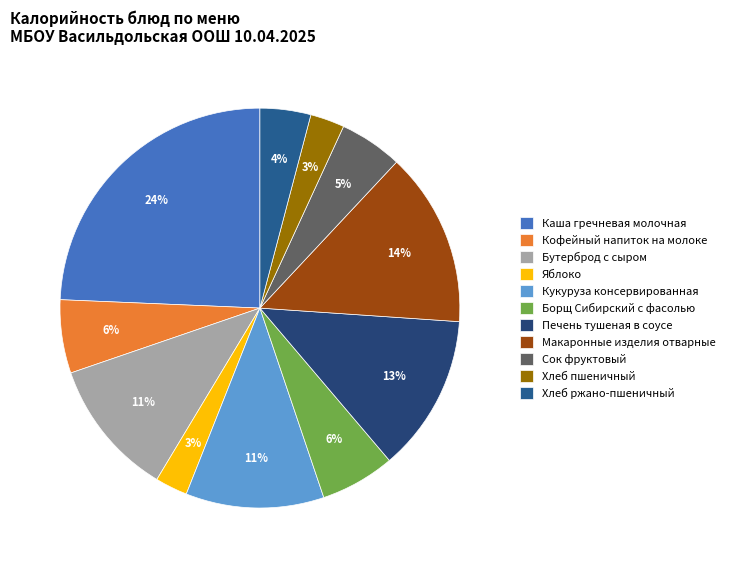

Do Яблоко and Хлеб ржано-пшеничный together represent more than half of the pie?

No